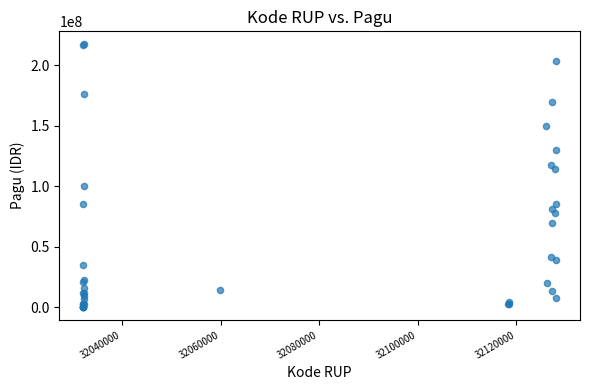

What Y value in the scatter plot is closest to 108830000?

114296000